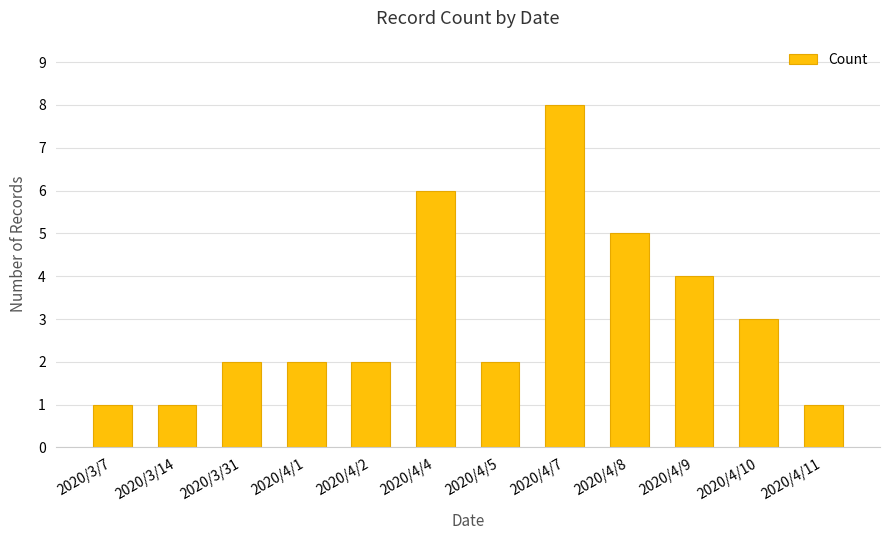

True or false: the data shows 9 at 2020/4/8.

False